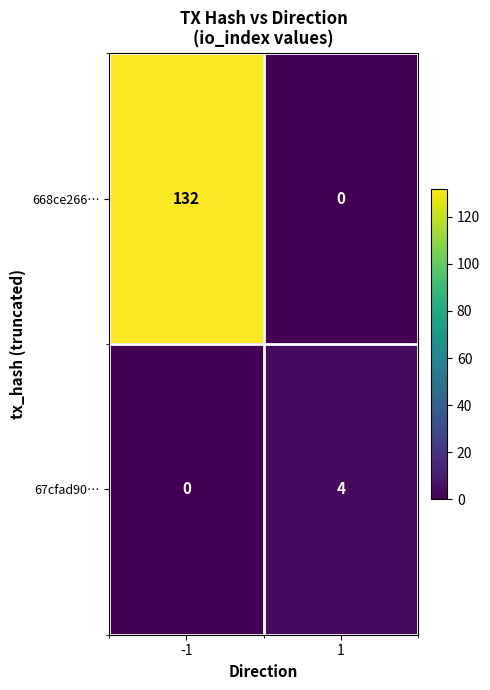

Which series changed the most between -1 and 1?

668ce266…